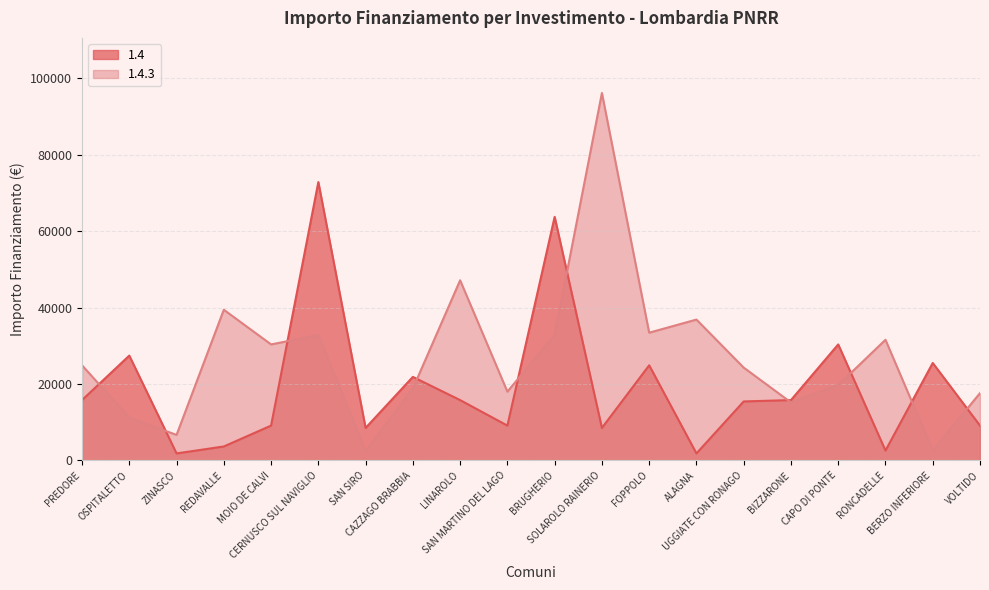

Is it true that 1.4.3 equals 137753 at SOLAROLO RAINERIO?

False